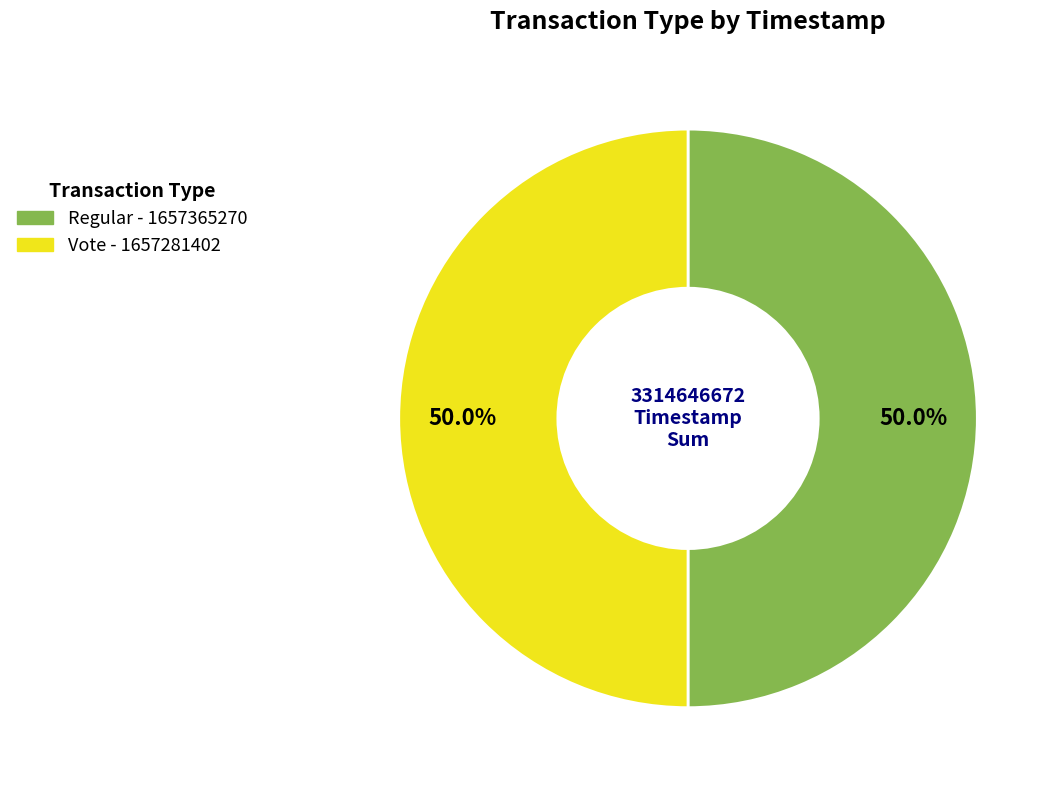

Approximately how many times larger is the value at Regular compared to Vote?

1.0